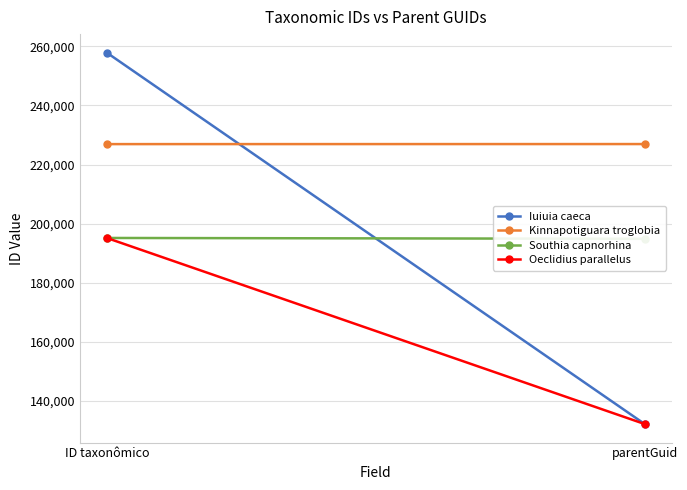

At which category is the sum across all series the highest?

ID taxonômico